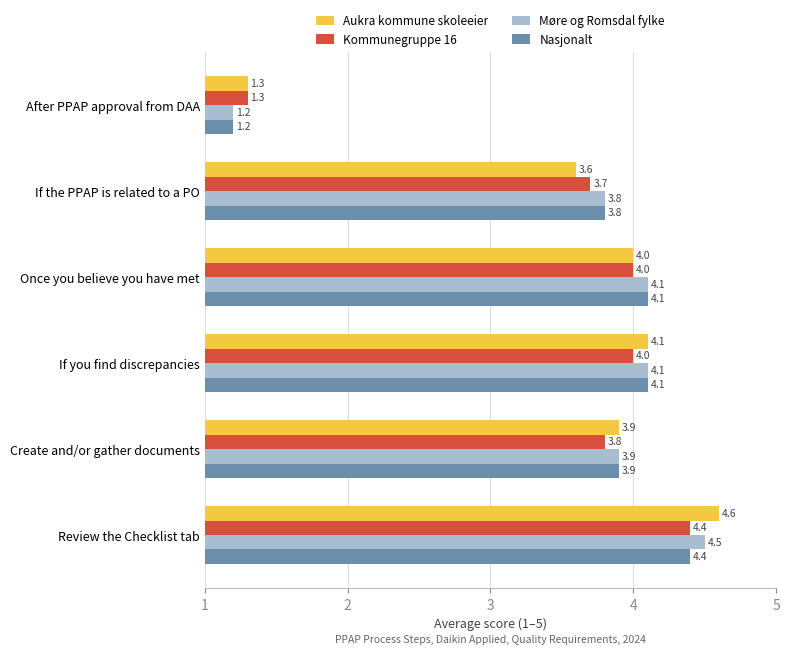

What are all the series names shown in the legend?

Aukra kommune skoleeier, Kommunegruppe 16, Møre og Romsdal fylke, Nasjonalt